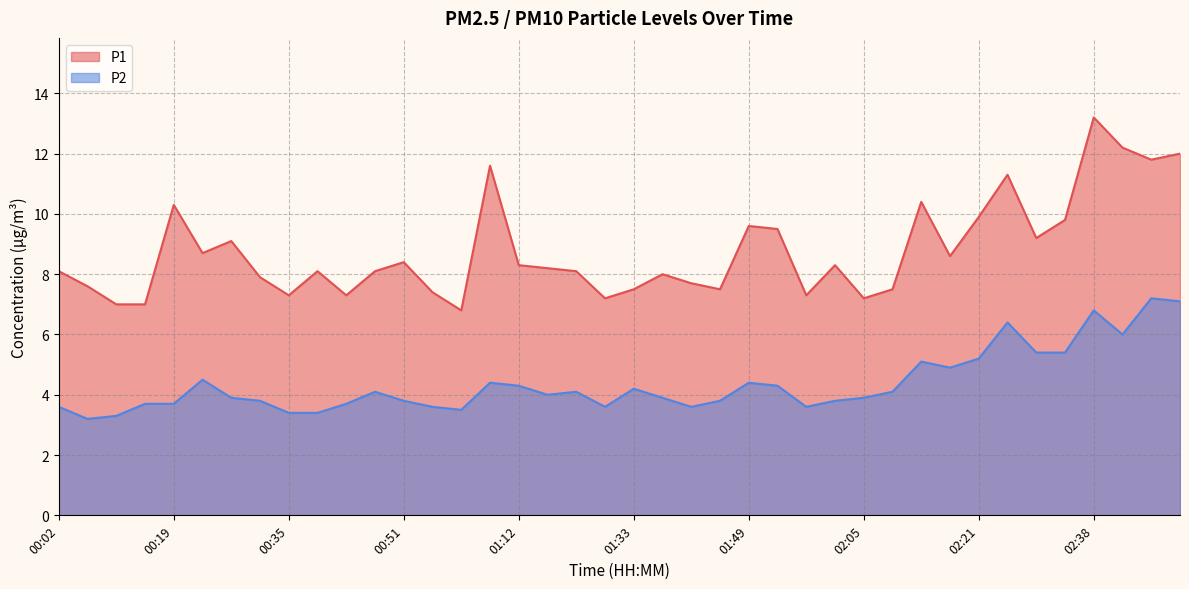

How many lines are shown in the chart?

2